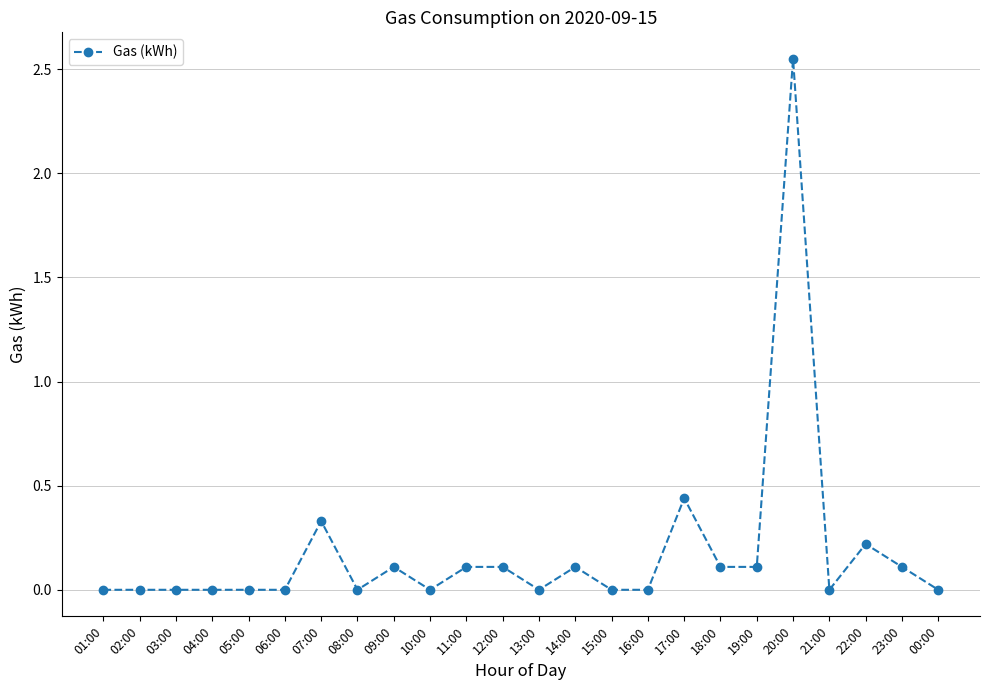

Which category has the highest value across all series?

20:00